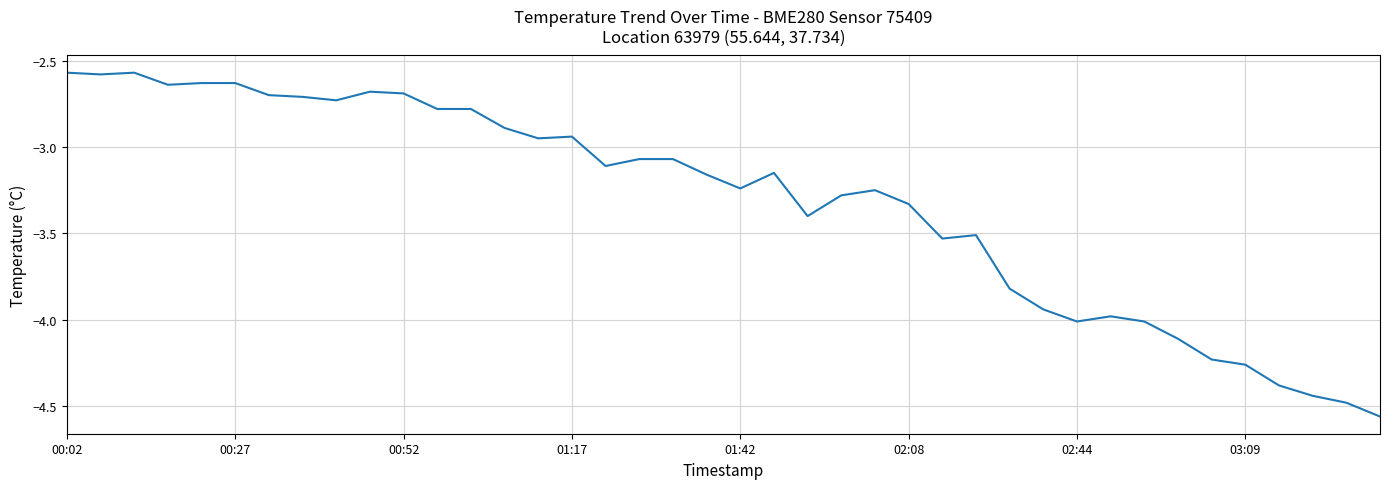

Is this an area chart (filled region under the line)?

No